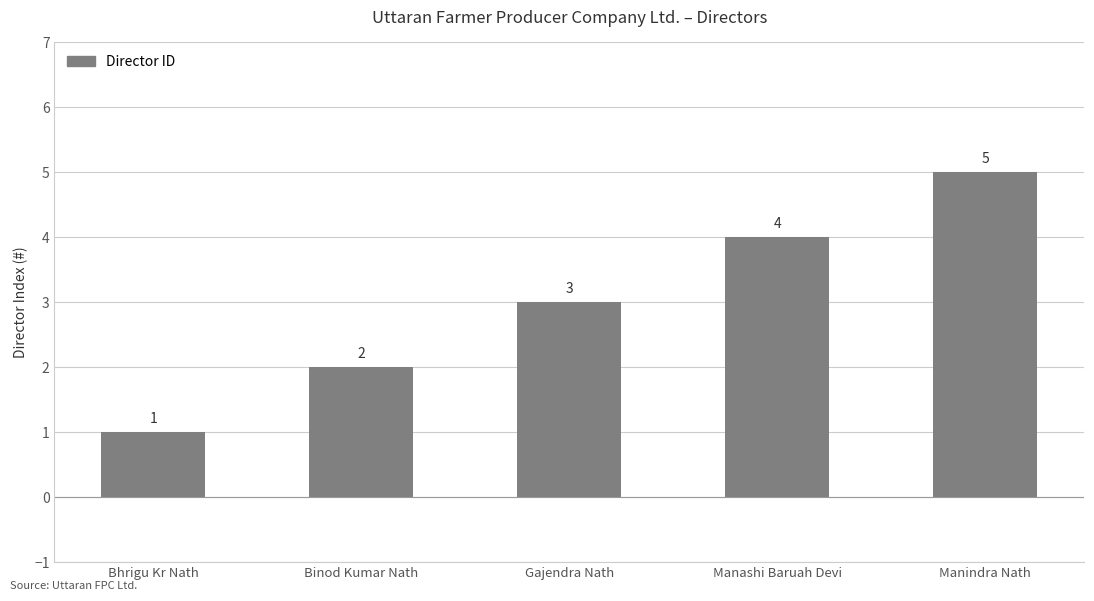

List the labels in order of value, smallest first.

Bhrigu Kr Nath, Binod Kumar Nath, Gajendra Nath, Manashi Baruah Devi, Manindra Nath